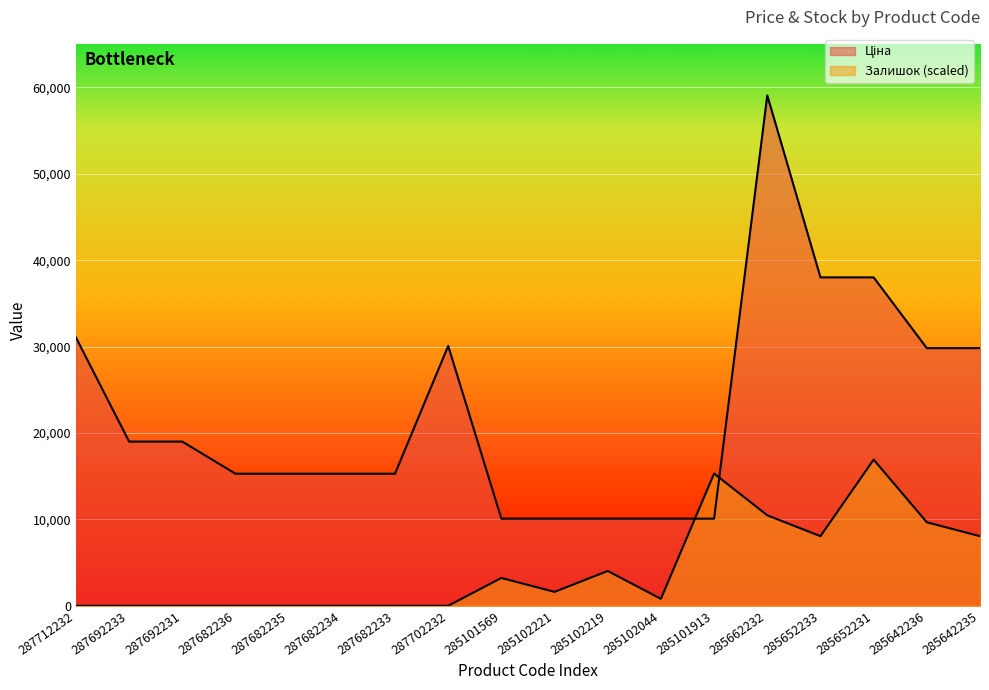

True or false: Ціна has a value of 4615.9 at 287682233.

False